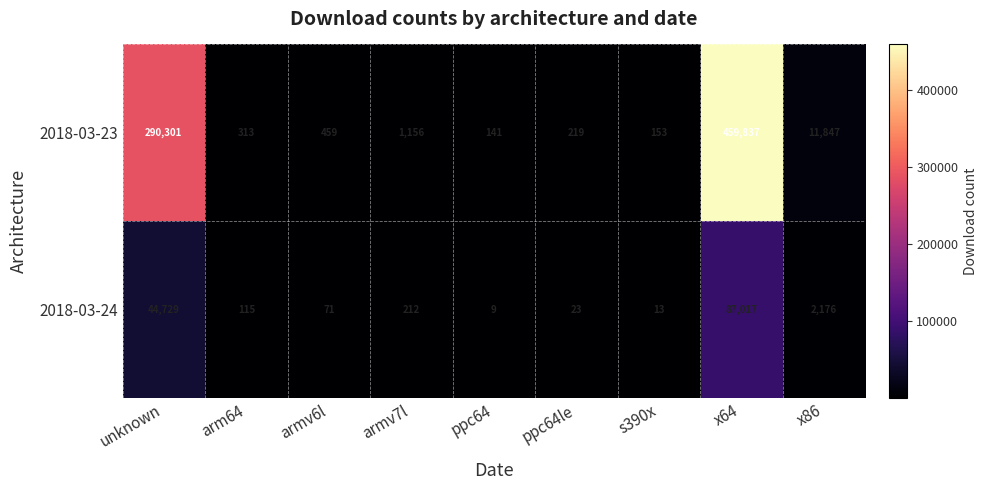

At which label does 2018-03-23 first exceed 459?

unknown